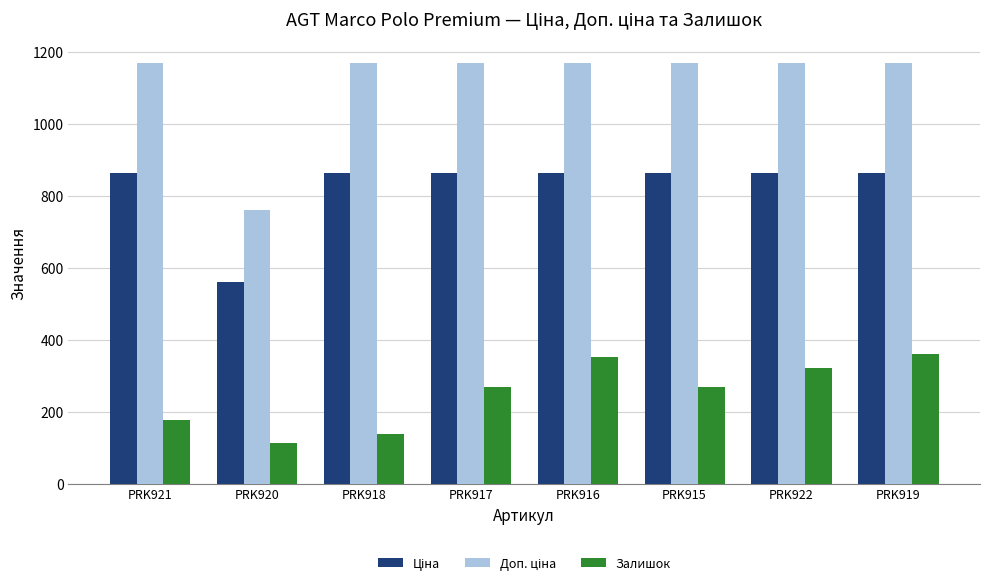

How many bars are there in total?

24